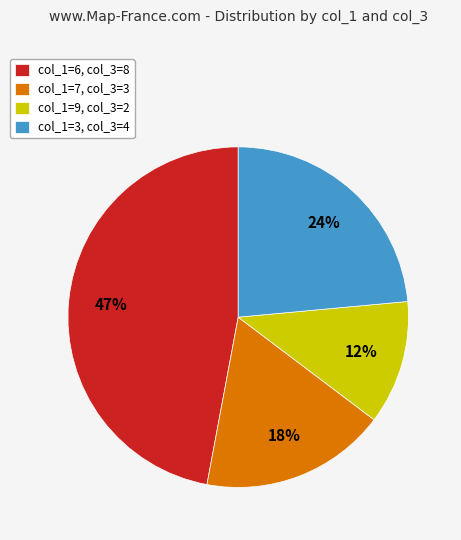

To the nearest percent, what is the difference between the largest and smallest slice percentages?

35%